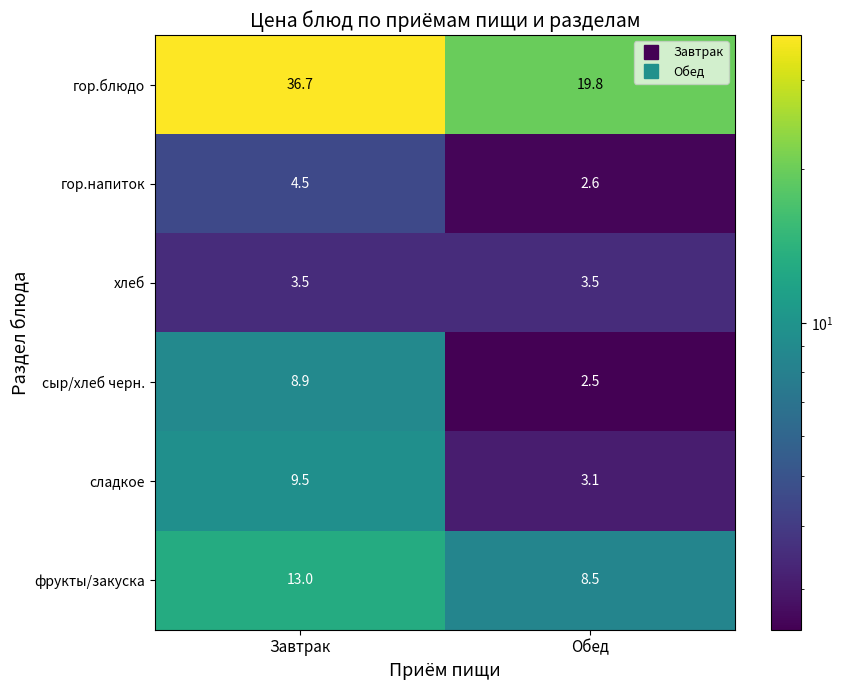

Is it true that сладкое equals 9.5 at Завтрак?

True